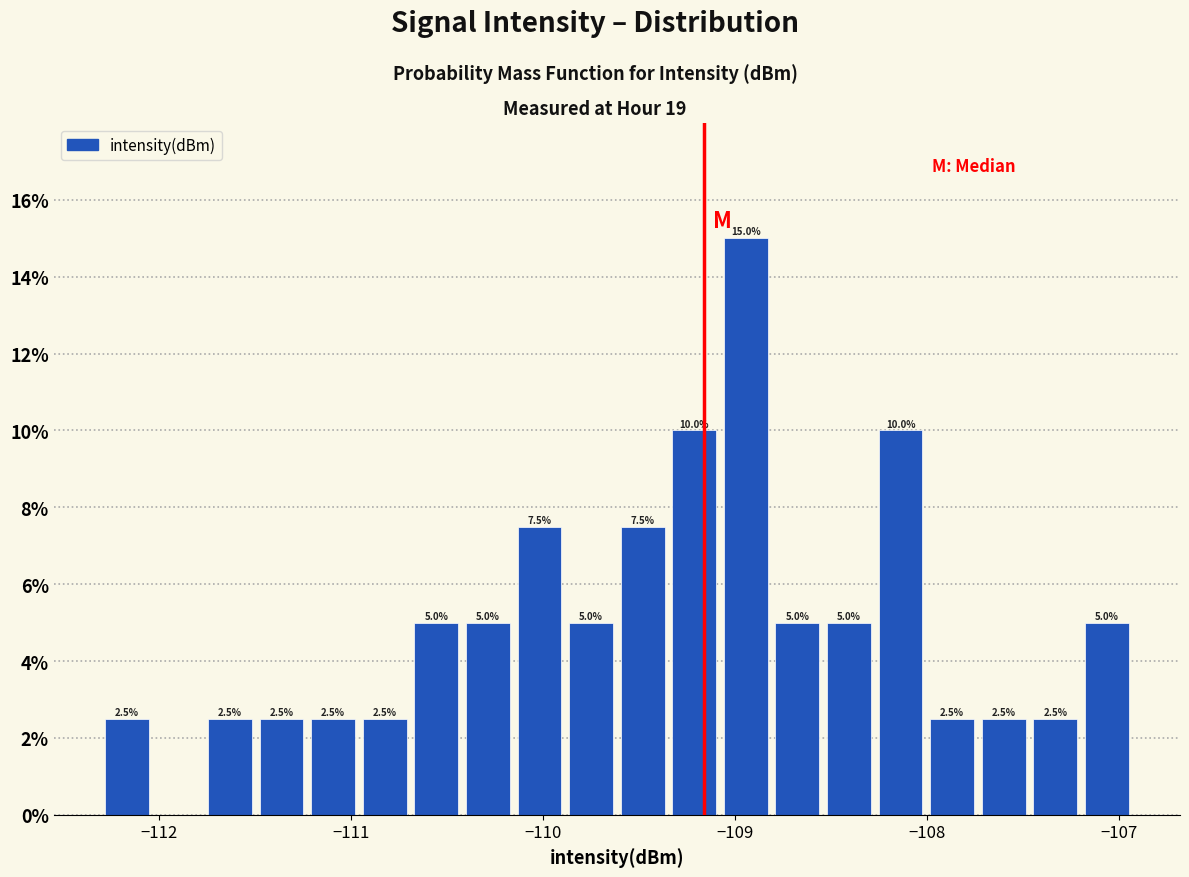

Around what value on the x-axis is the tallest bar? Give the approximate position of its centre, as read against the axis.

-108.9